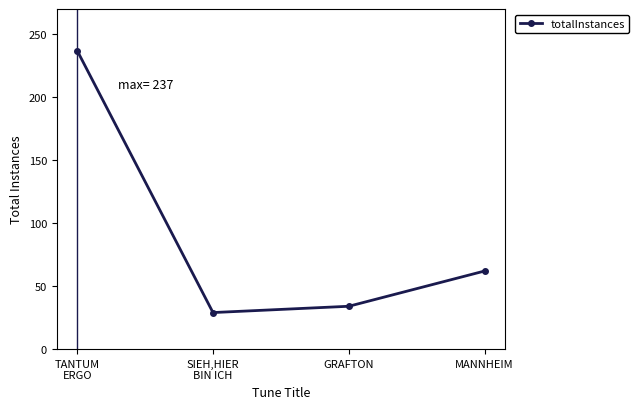

What is the difference between the values at GRAFTON and SIEH,HIER
BIN ICH?

5